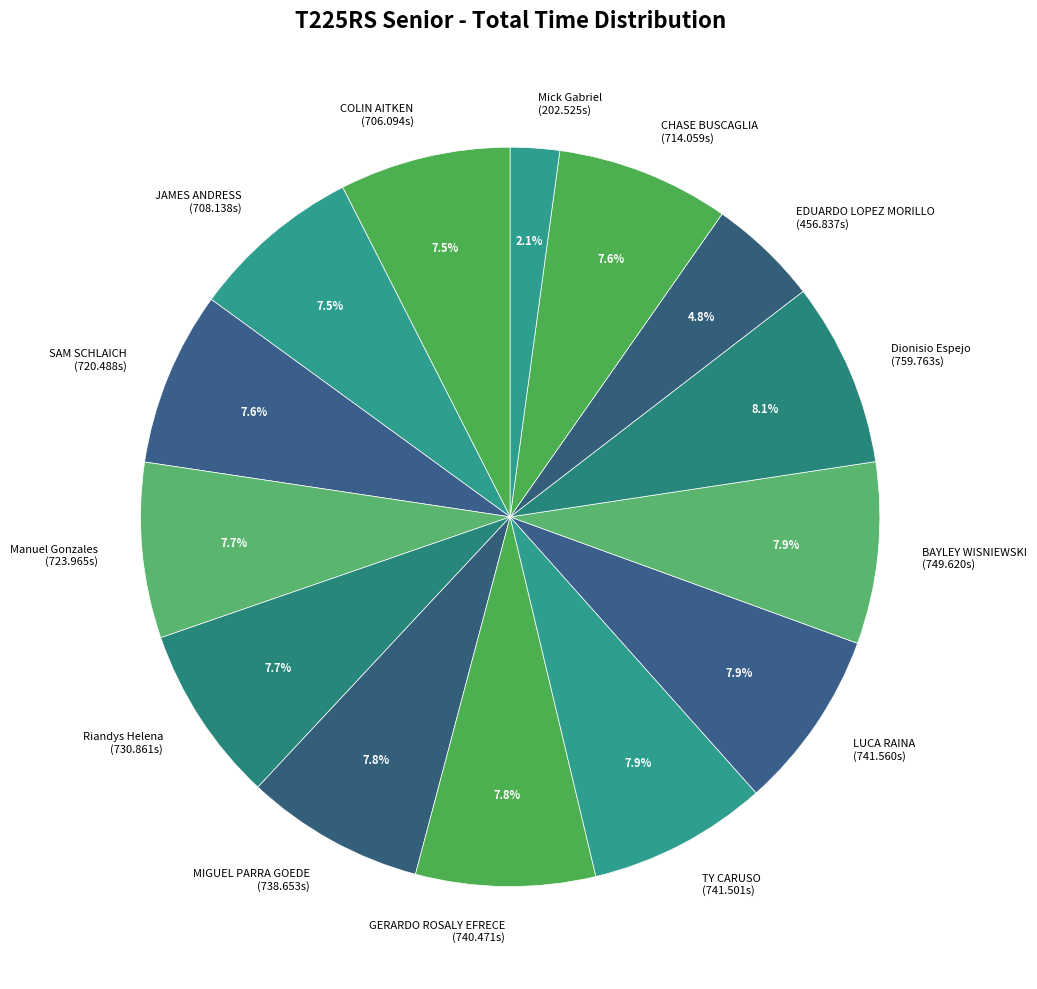

Does Mick Gabriel account for over 50% of the chart?

No